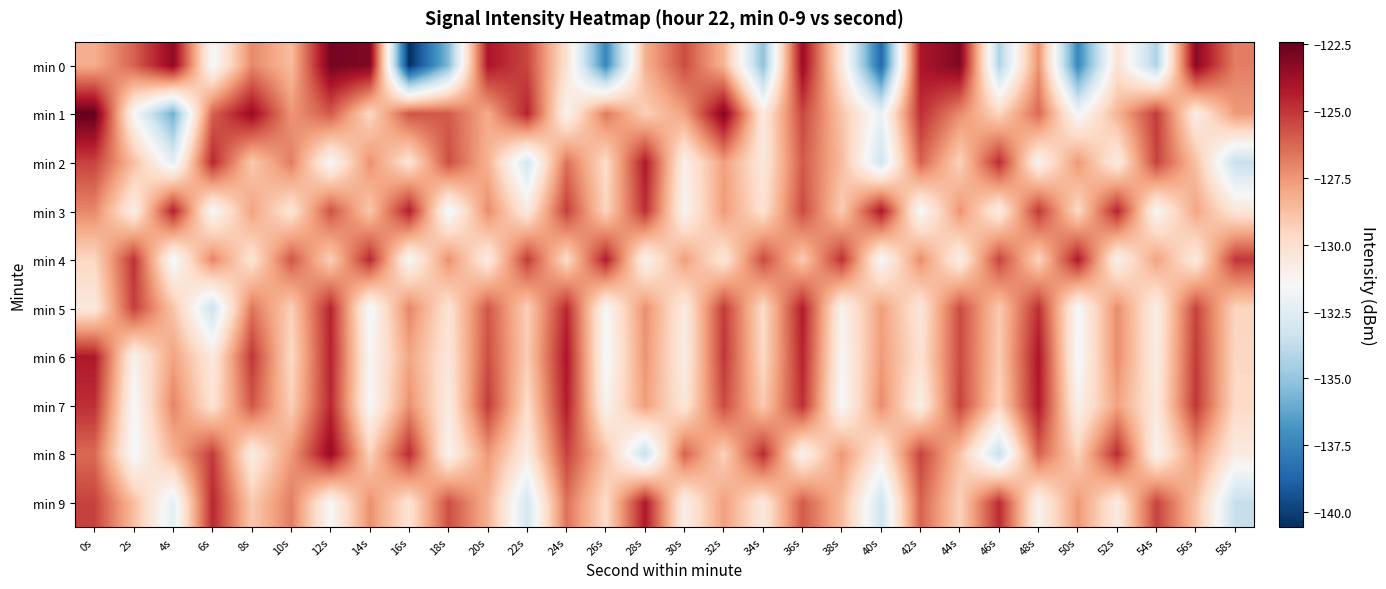

Which category has the lowest value across all series?

16s